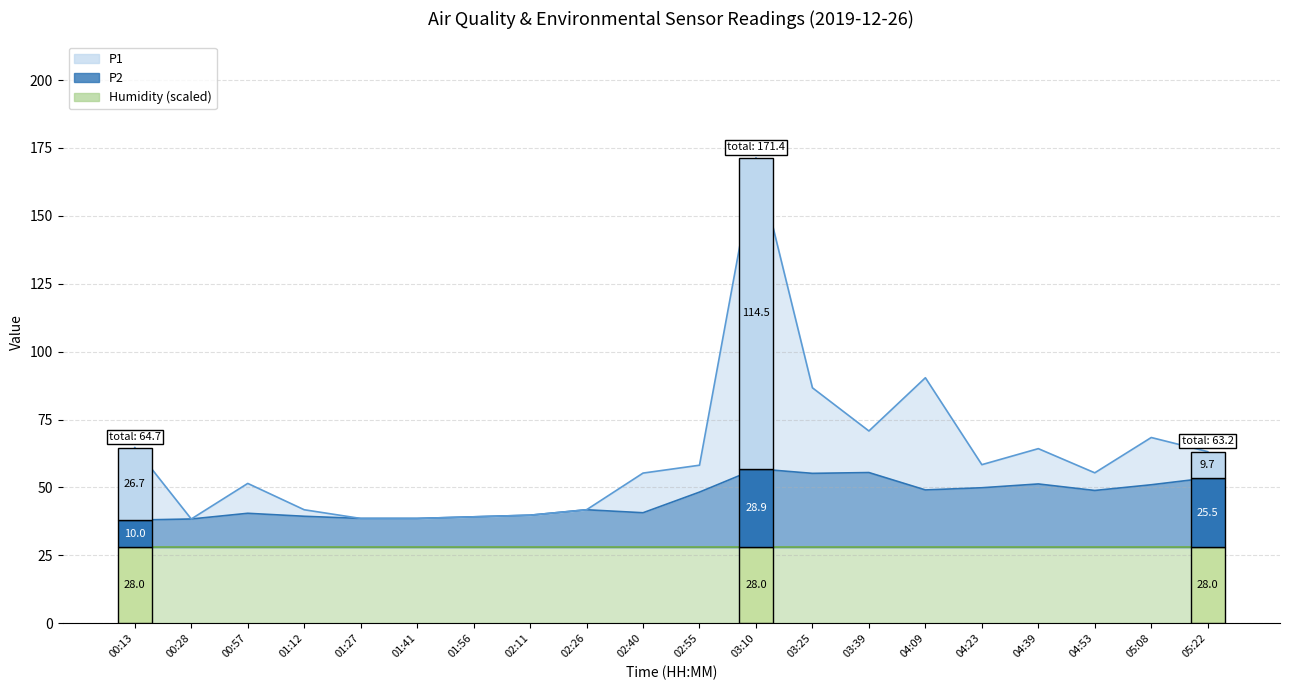

Which category has the highest value in the P1 series?

03:10